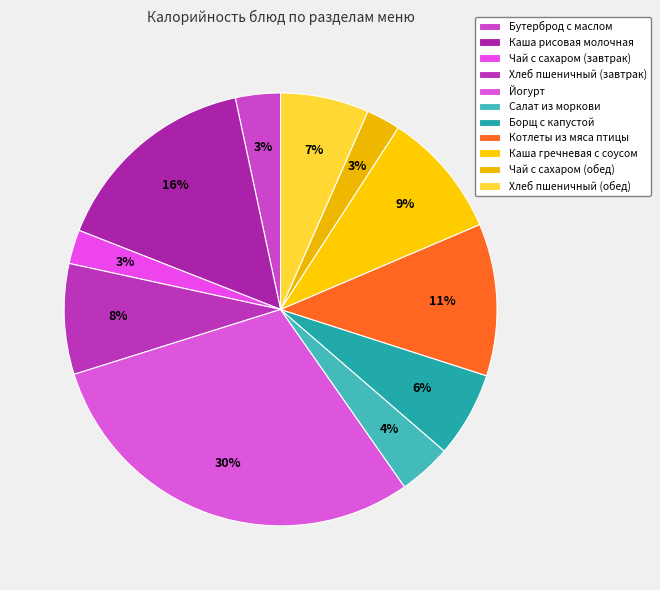

Rank the categories by value from highest to lowest.

Йогурт, Каша рисовая молочная, Котлеты из мяса птицы, Каша гречневая с соусом, Хлеб пшеничный (завтрак), Хлеб пшеничный (обед), Борщ с капустой, Салат из моркови, Бутерброд с маслом, Чай с сахаром (завтрак), Чай с сахаром (обед)